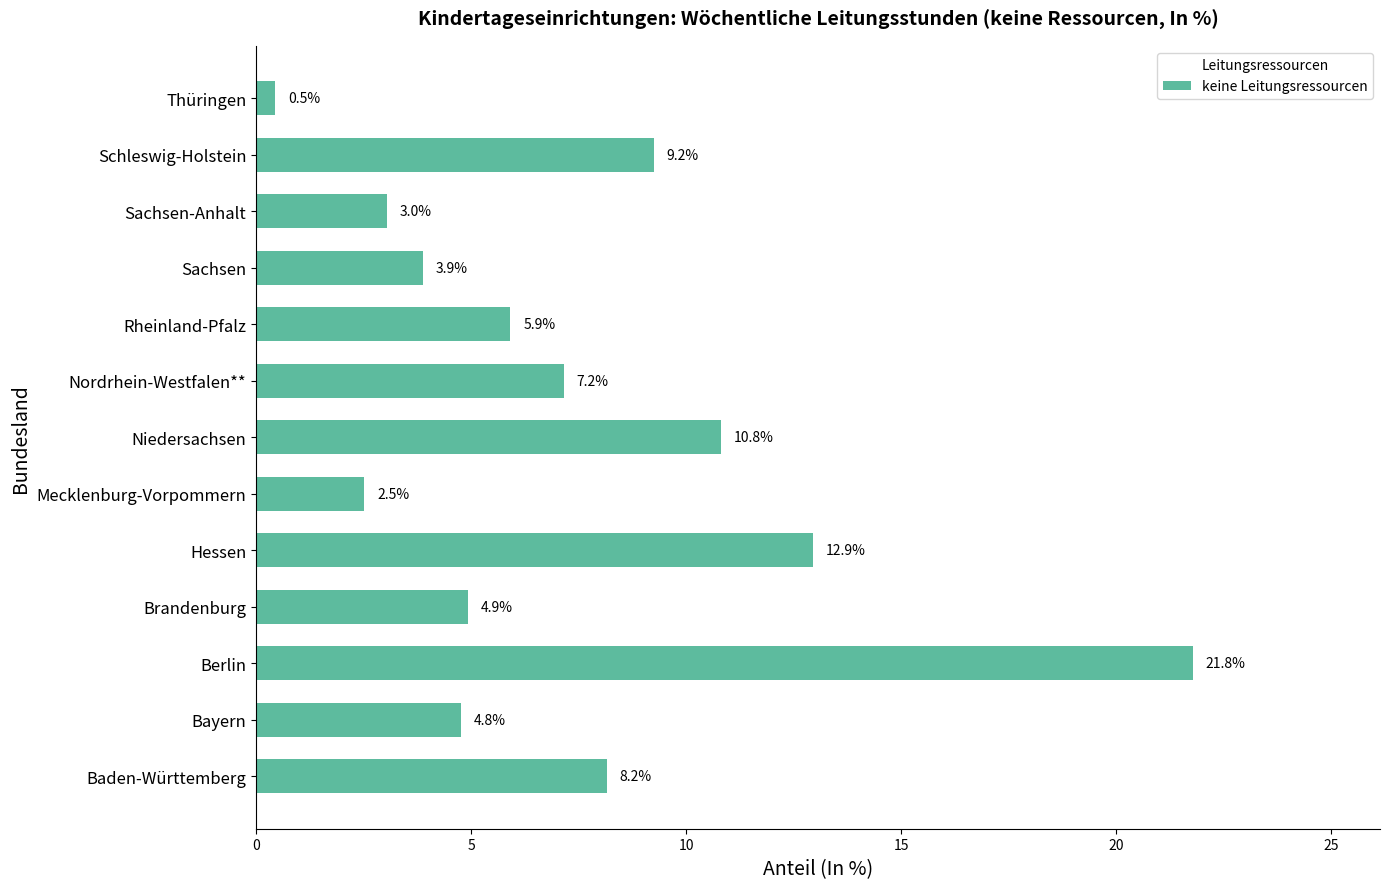

At which label is the value closest to 11?

Niedersachsen